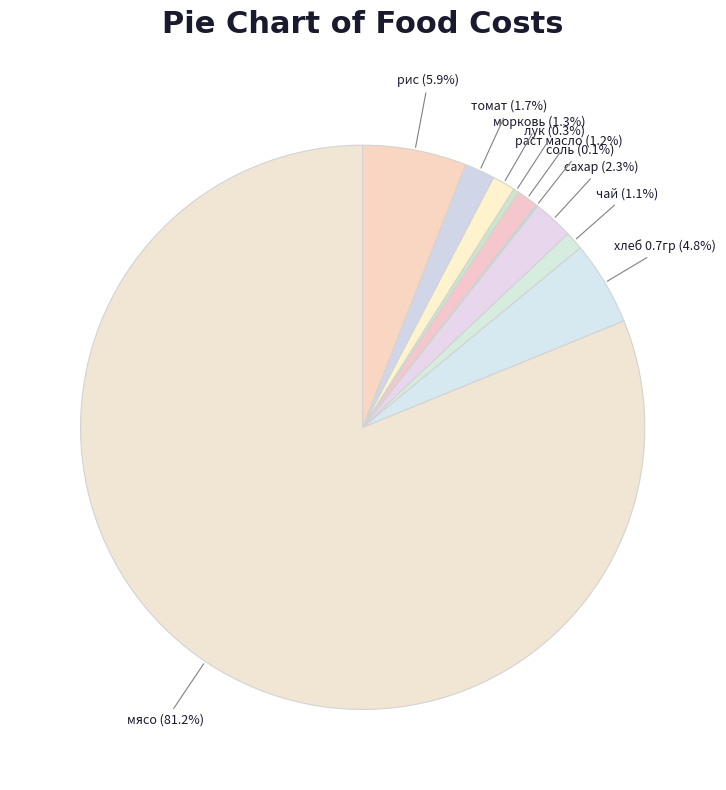

How much of the chart is everything except томат?

98.3%